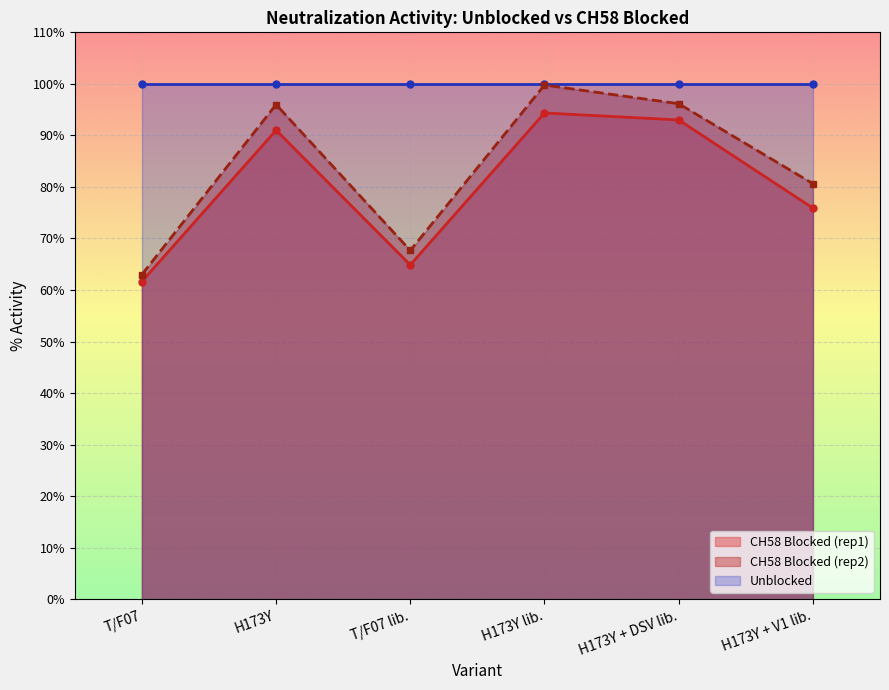

Count the number of categories in the chart.

6